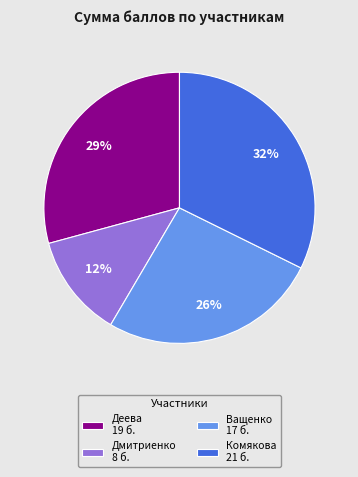

How many slices are in this pie chart?

4